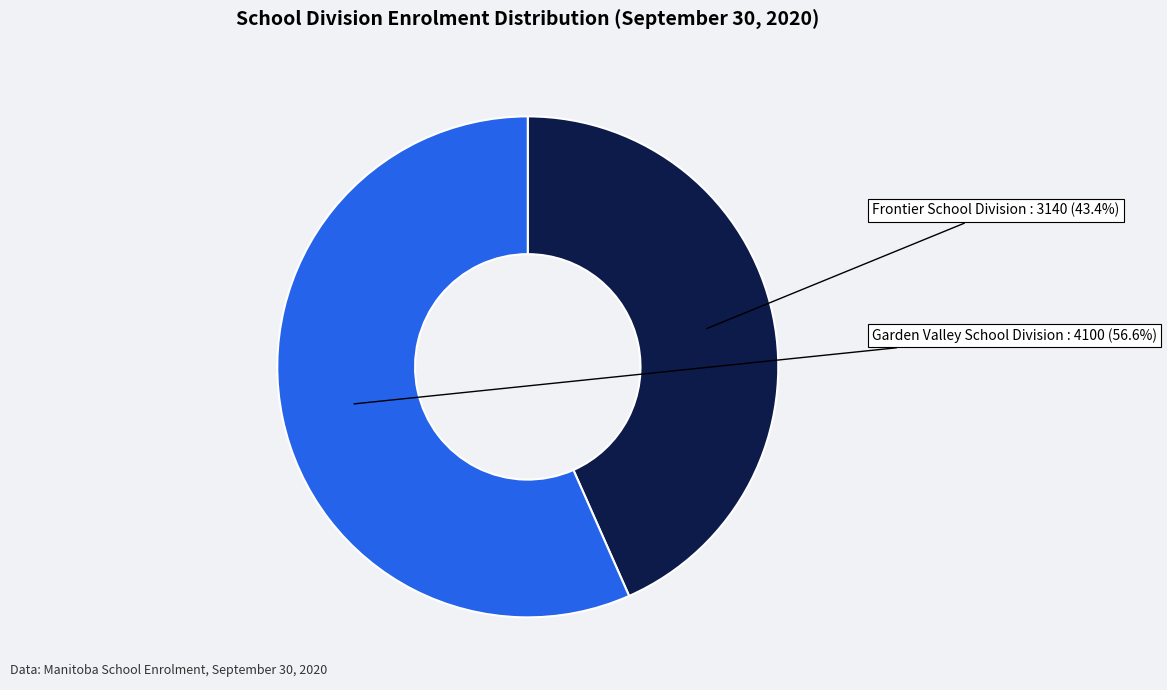

Is there any slice that represents more than half of the pie?

Yes